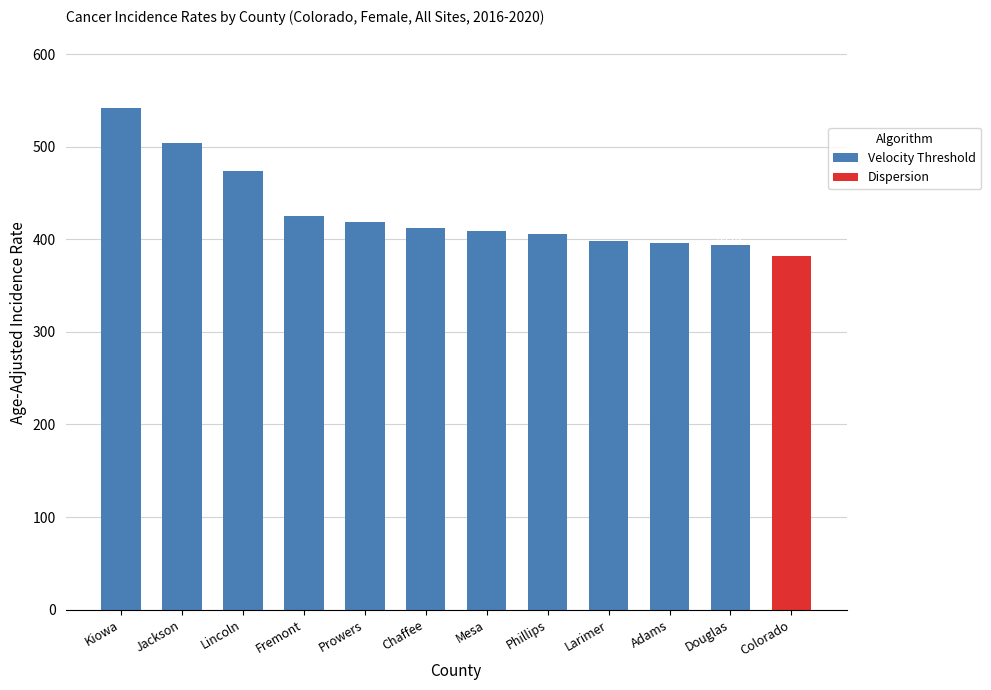

What is the average value of the Velocity Threshold series?

434.3